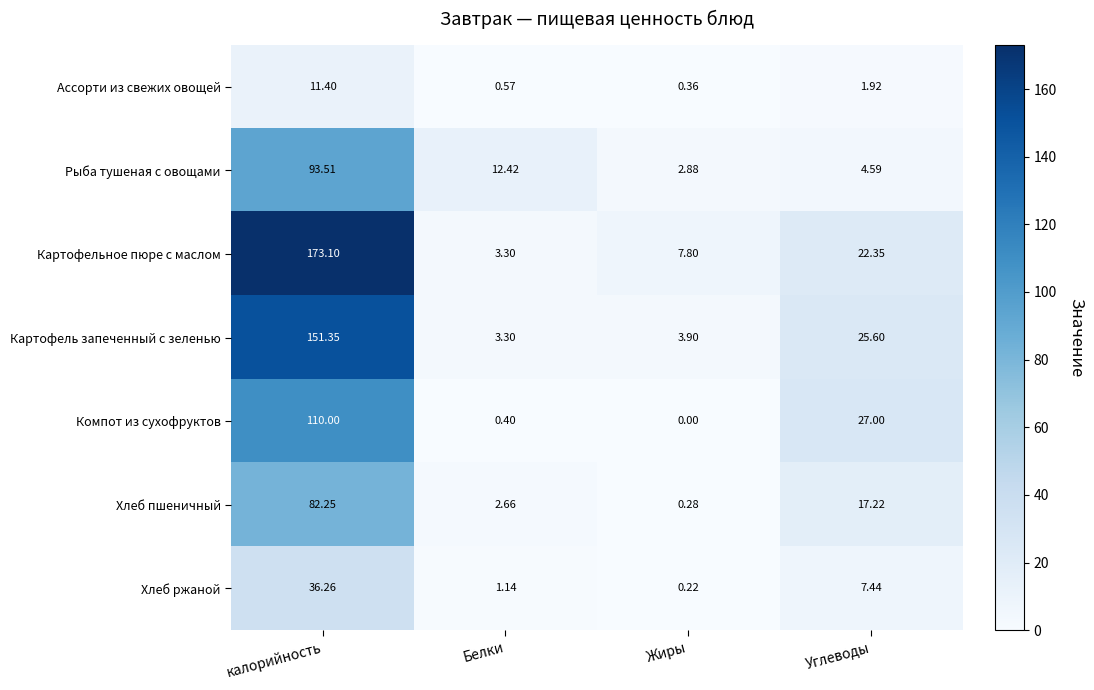

Which category has the highest value in the Рыба тушеная с овощами series?

калорийность